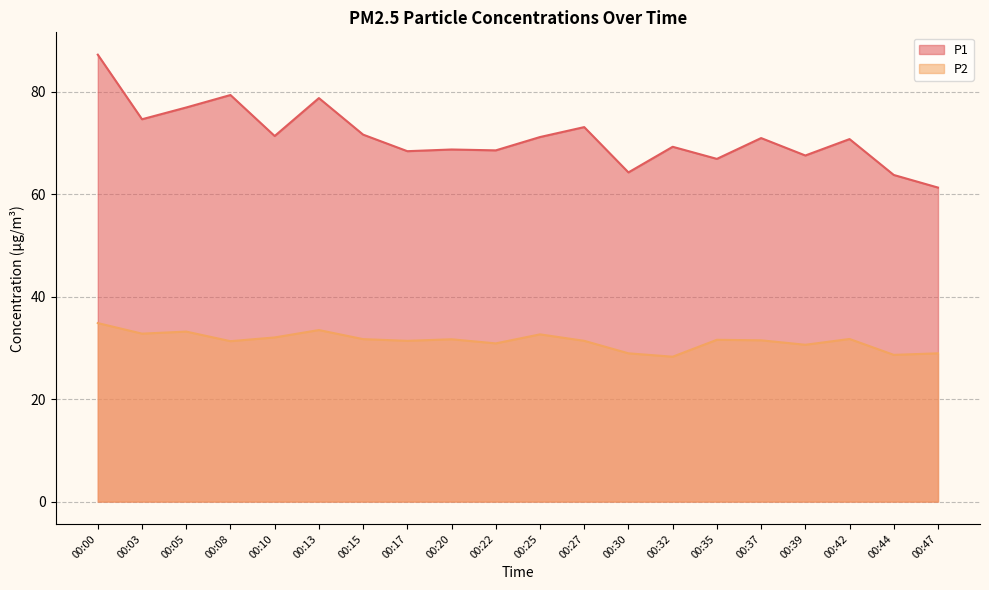

At 00:22, list the series in order from largest to smallest.

P1, P2